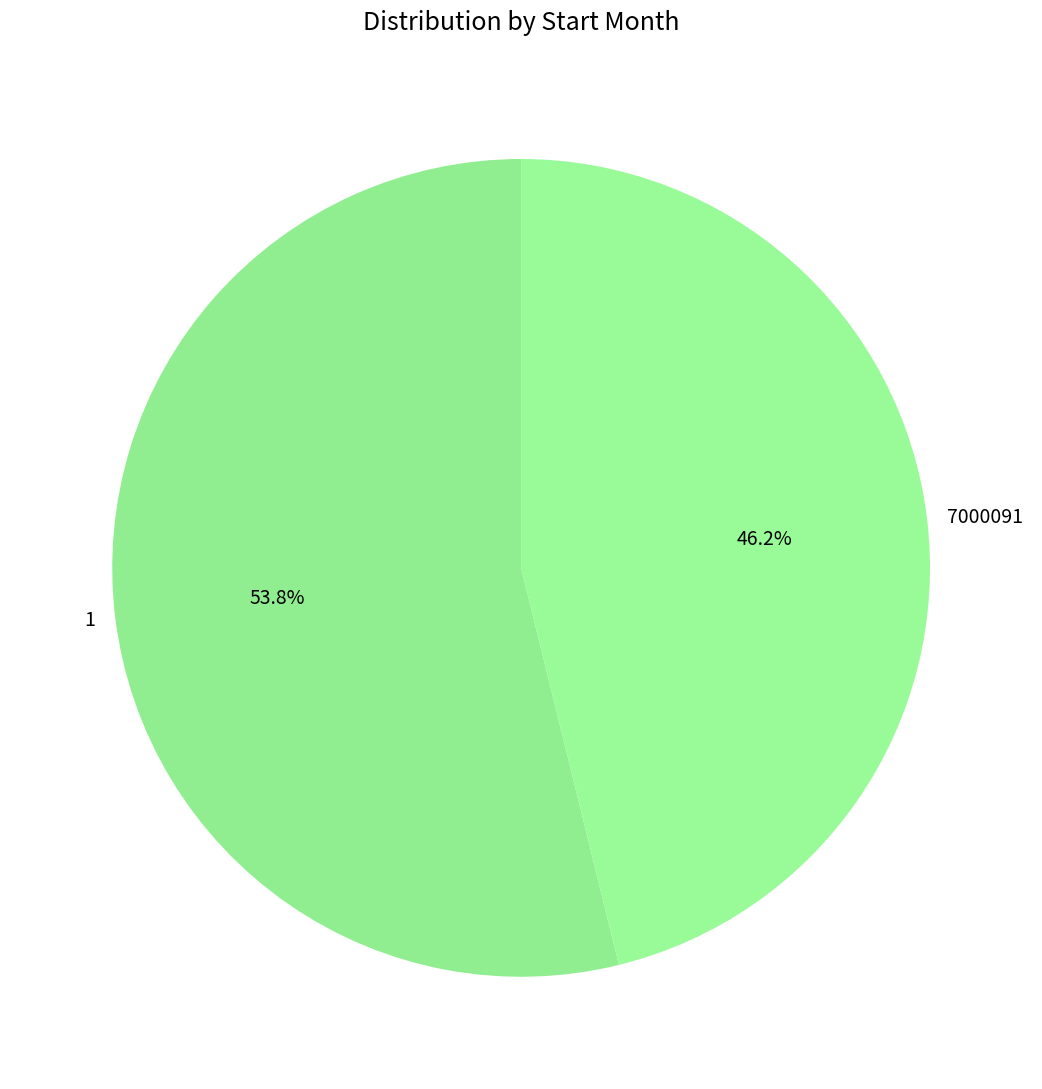

What is the ratio of the value at 1 to the value at 7000091?

1.2